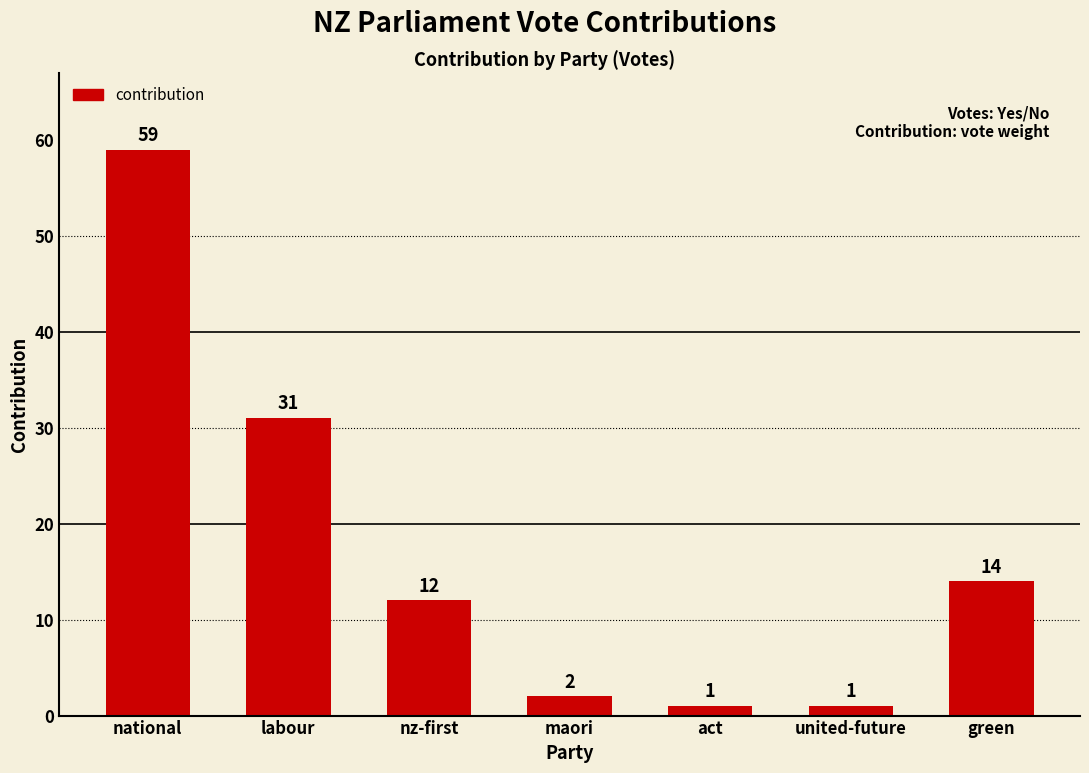

What is the label of the 5th bar from the right?

nz-first